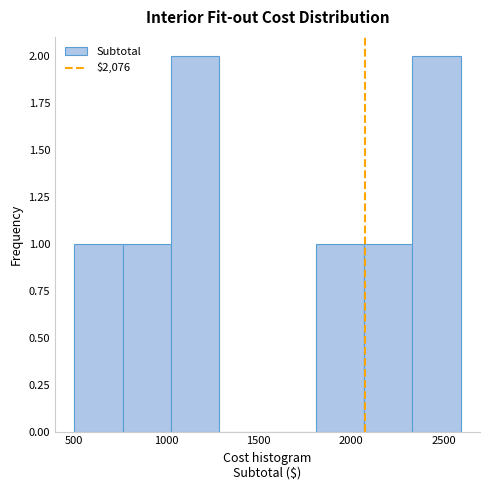

Reading left to right, list every bar in this chart as the range it spans on the x-axis followed by its height. Neither the bar edges nor the heights are printed on the chart, so give them approximately, as read against the axes.

500 to 750: 1
750 to 1050: 1
1050 to 1300: 2
1300 to 1550: 0
1550 to 1800: 0
1800 to 2050: 1
2050 to 2350: 1
2350 to 2600: 2